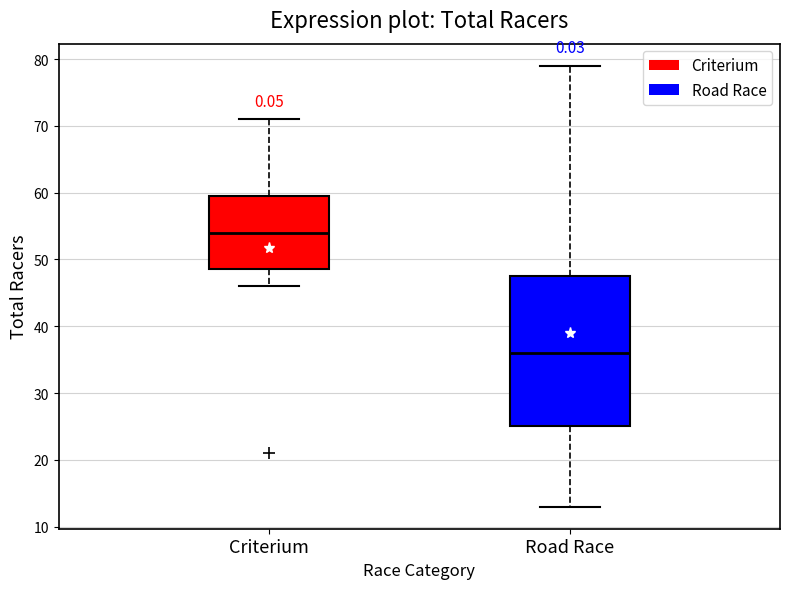

Reading left to right, transcribe this box plot: for each box, give where its median line is, the range the box spans, and where its two whiskers end, as read against the y-axis. The values are not printed on the chart, so give them approximately, as read against the axis.

Criterium: median 54, box 49 to 60, whiskers 46 to 71
Road Race: median 36, box 25 to 48, whiskers 13 to 79